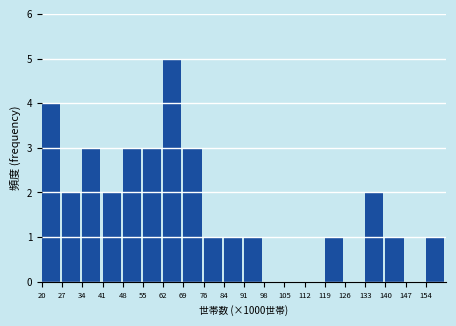

Reading right to left, transcribe all the data shown in this chart.

154=1	147=0	140=1	133=2	126=0	119=1	112=0	105=0	98=0	91=1	84=1	76=1	69=3	62=5	55=3	48=3	41=2	34=3	27=2	20=4